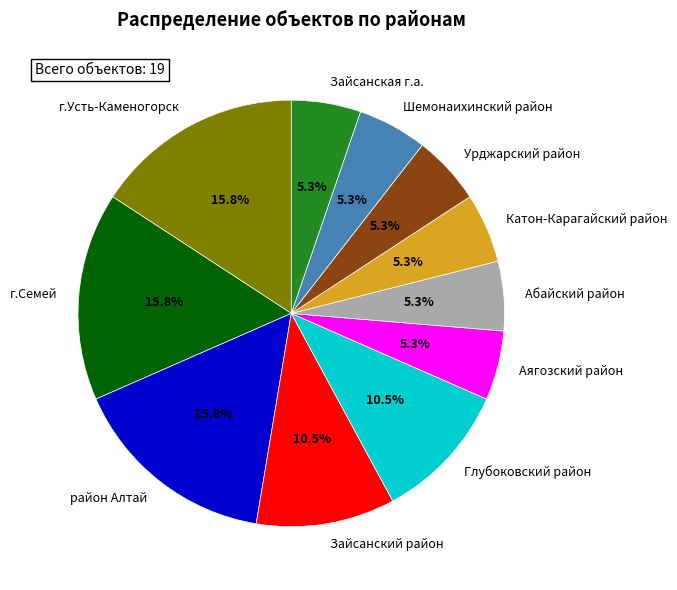

To the nearest percent, what is the combined percentage of район Алтай and Шемонаихинский район?

21%